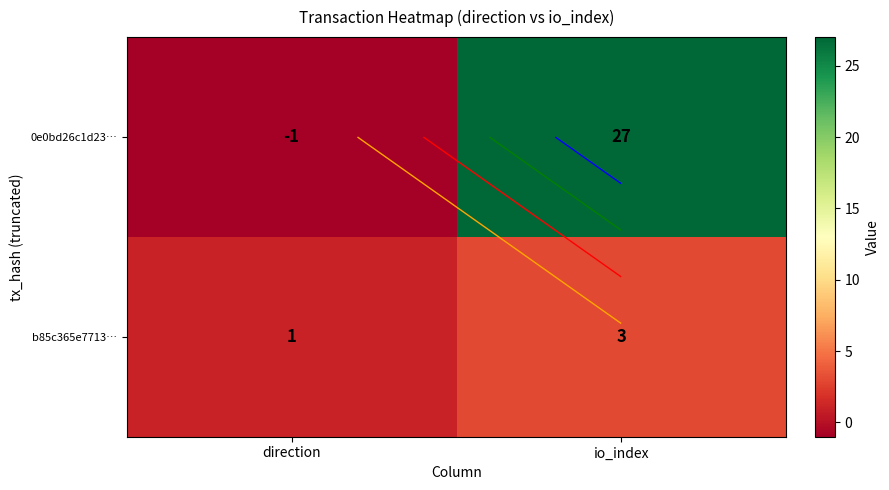

How many values in the b85c365e7713… series are below 3?

1